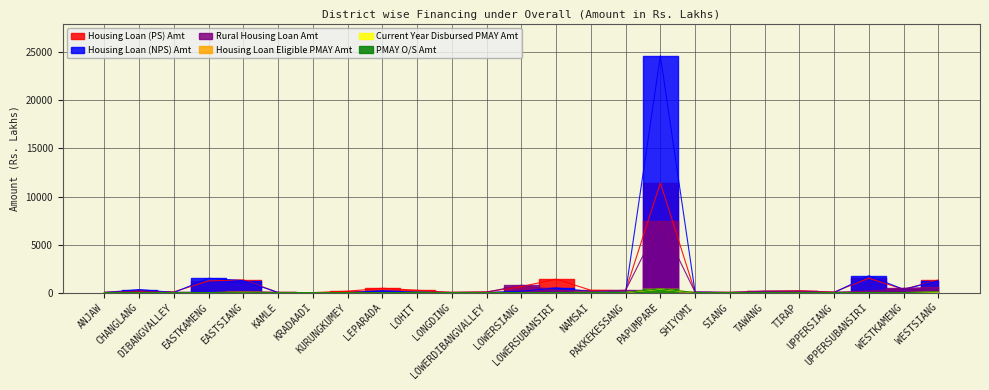

True or false: Housing Loan Eligible PMAY Amt has more than 2 interior local peaks.

True